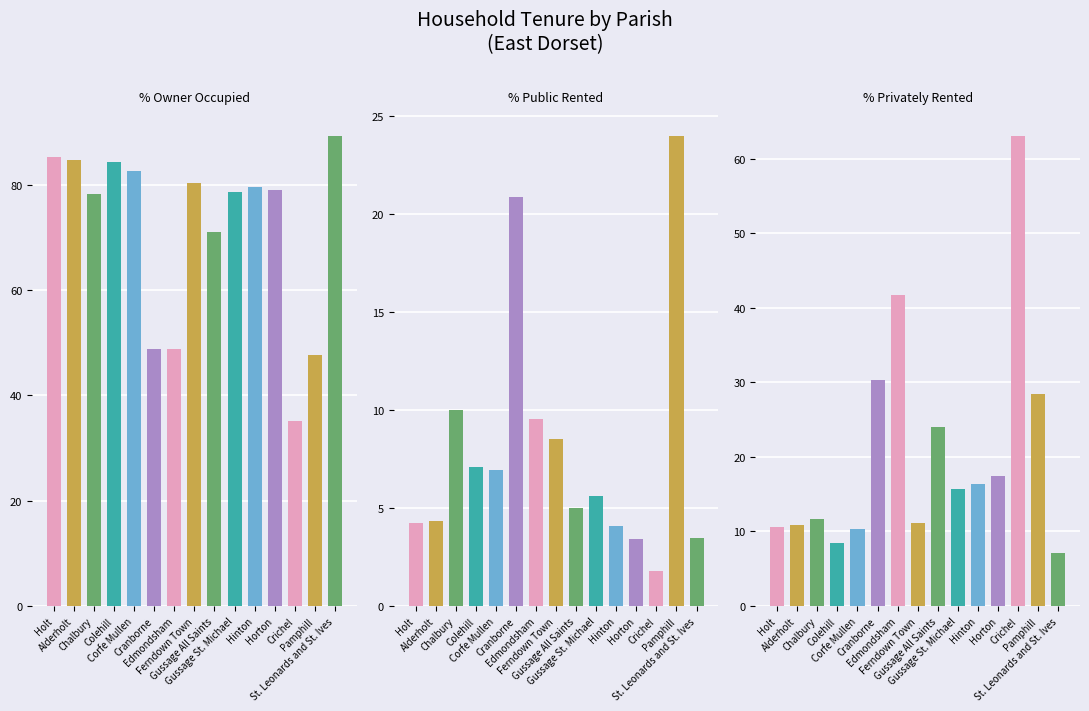

At how many categories does at least one series exceed 43?

15